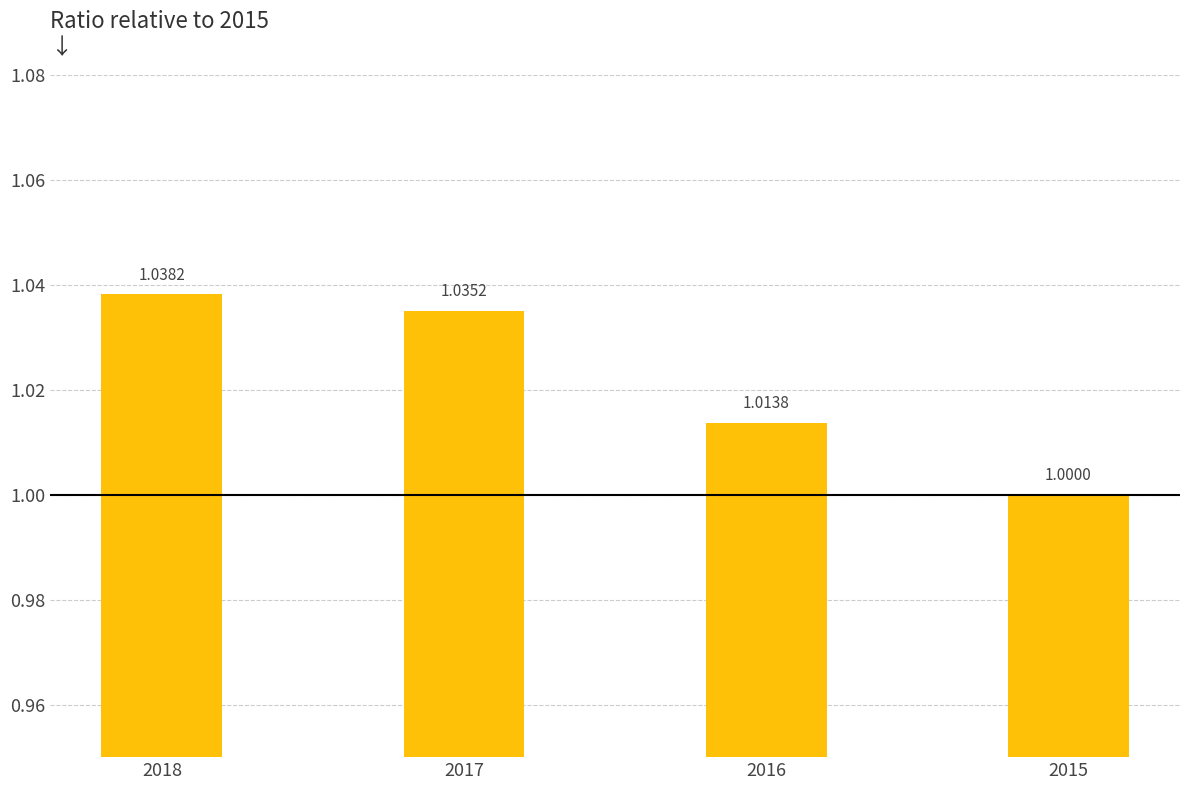

Approximately how many times larger is the value at 2016 compared to 2017?

1.0